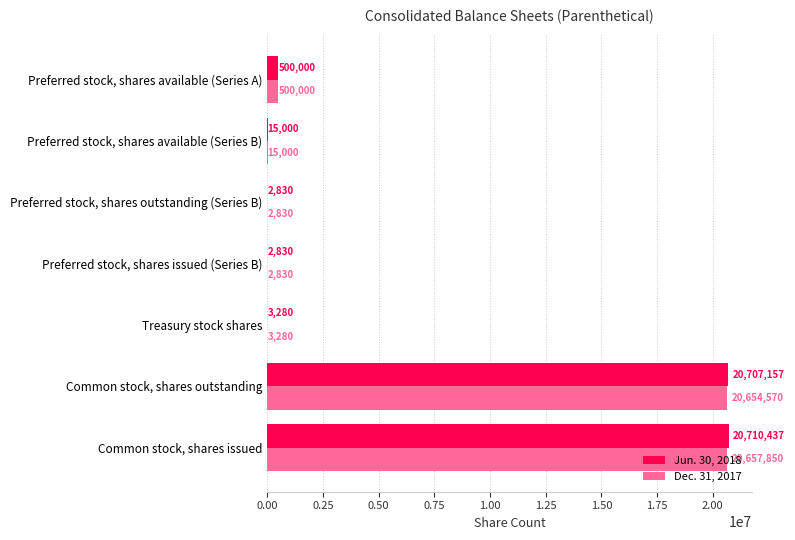

What is the sum of the Jun. 30, 2018 values at Common stock, shares outstanding and Preferred stock, shares issued (Series B)?

20709987